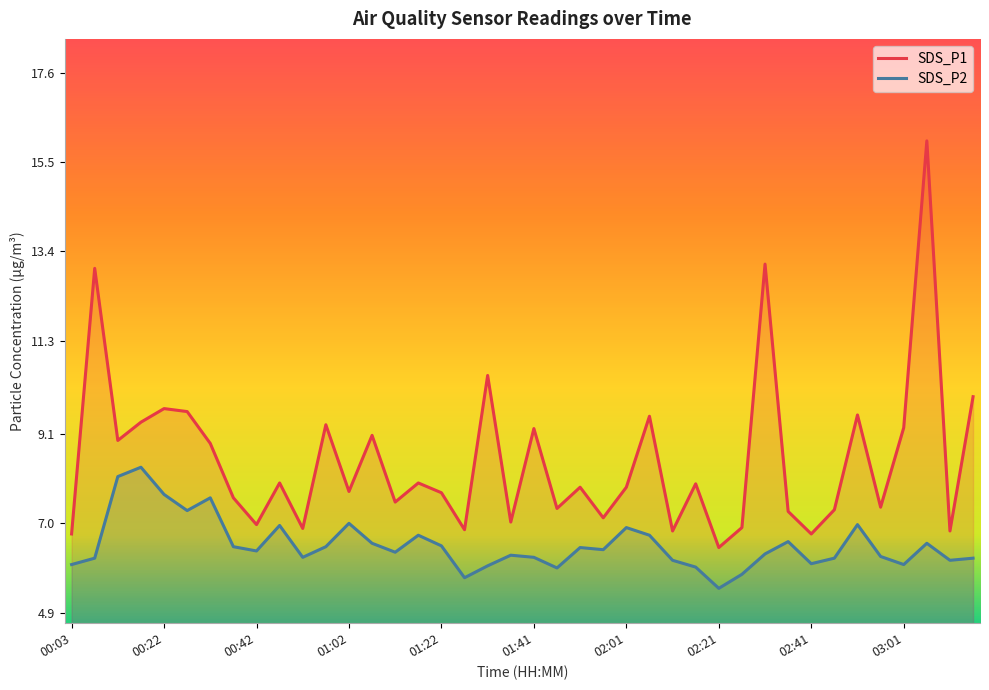

Is it true that SDS_P1 equals 10.7 at 01:36?

False